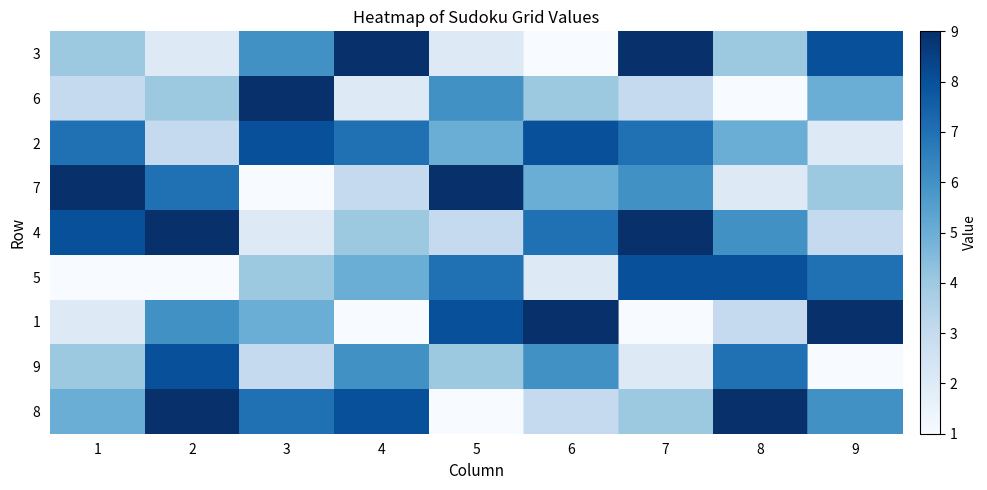

Is the value of row_3 at 2 greater than the value of row_4 at 8?

Yes